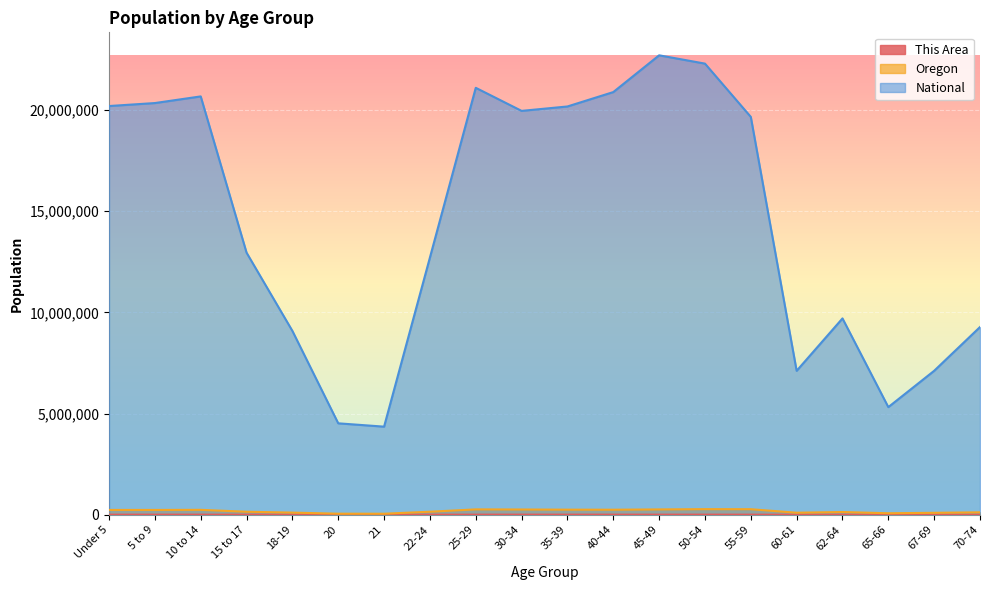

Reading right to left, extract all data points from this chart.

This Area: 70-74=1190	67-69=1097	65-66=926	62-64=1907	60-61=1483	55-59=4352	50-54=4981	45-49=5294	40-44=5122	35-39=5274	30-34=5231	25-29=5046	22-24=2357	21=676	20=645	18-19=1563	15 to 17=3011	10 to 14=5000	5 to 9=4935	Under 5=4687
Oregon: 70-74=120194	67-69=96197	65-66=73650	62-64=135592	60-61=100551	55-59=273423	50-54=276196	45-49=262879	40-44=248362	35-39=251163	30-34=259111	25-29=265033	22-24=150011	21=50575	20=52462	18-19=105730	15 to 17=149130	10 to 14=242553	5 to 9=237214	Under 5=237556
National: 70-74=9278166	67-69=7115361	65-66=5319902	62-64=9704197	60-61=7113727	55-59=19664805	50-54=22298125	45-49=22708591	40-44=20890964	35-39=20179642	30-34=19962099	25-29=21101849	22-24=12712576	21=4354294	20=4519129	18-19=9086089	15 to 17=12954254	10 to 14=20677194	5 to 9=20348657	Under 5=20201362